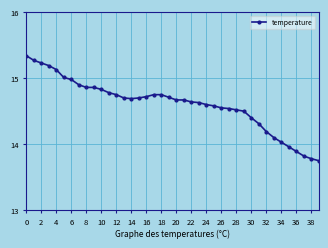

What is the difference between the second highest and minimum values?

1.5